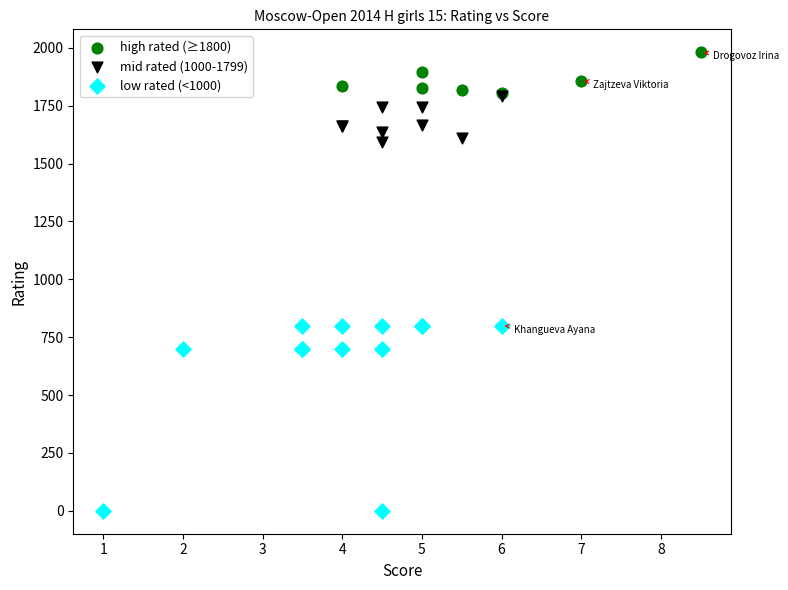

Which series reaches the maximum Y coordinate?

high rated (≥1800)